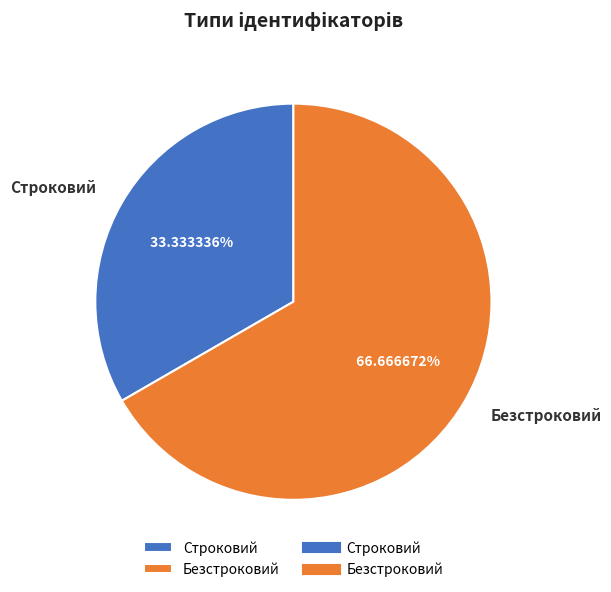

To the nearest percent, what is the average slice percentage?

50%